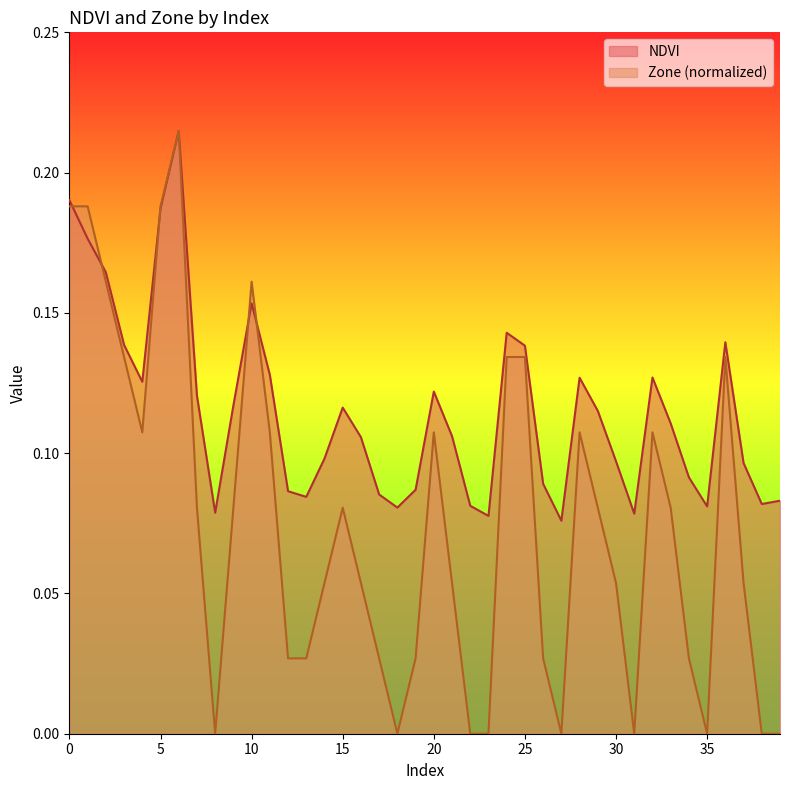

Reading left to right, list all the values displayed in this chart.

NDVI: 0.2	0.2	0.2	0.1	0.1	0.2	0.2	0.1	0.1	0.1	0.2	0.1	0.1	0.1	0.1	0.1	0.1	0.1	0.1	0.1	0.1	0.1	0.1	0.1	0.1	0.1	0.1	0.1	0.1	0.1	0.1	0.1	0.1	0.1	0.1	0.1	0.1	0.1	0.1	0.1
Zone: 0.2	0.2	0.2	0.1	0.1	0.2	0.2	0.1	0.0	0.1	0.2	0.1	0.0	0.0	0.1	0.1	0.1	0.0	0.0	0.0	0.1	0.1	0.0	0.0	0.1	0.1	0.0	0.0	0.1	0.1	0.1	0.0	0.1	0.1	0.0	0.0	0.1	0.1	0.0	0.0